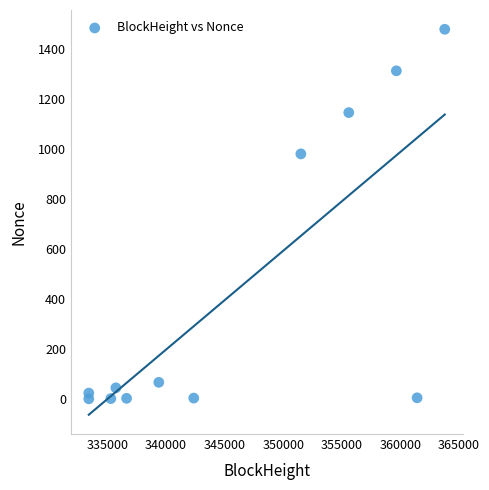

What Y value in the scatter plot is closest to 738?

979